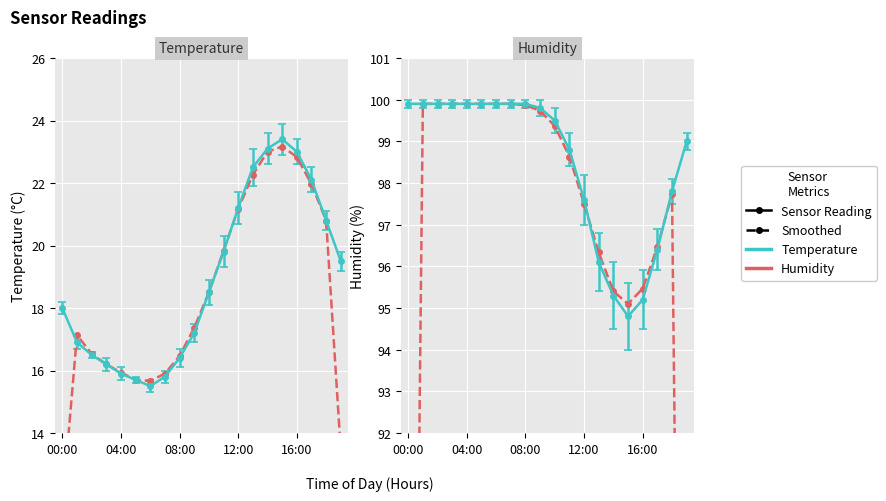

At which category does the chart reach its minimum across all series?

19